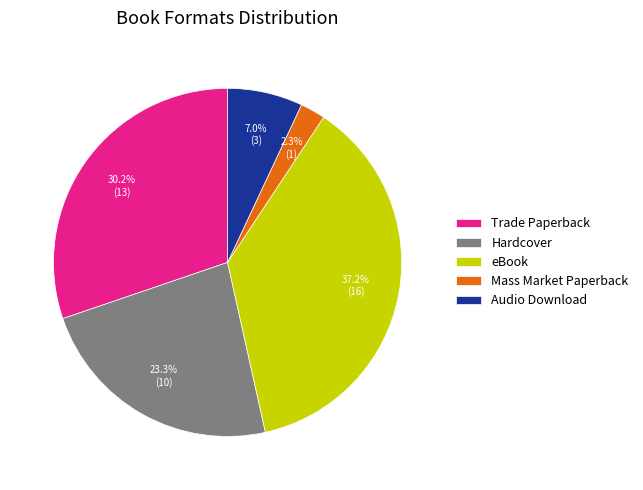

Approximately how many times larger is the value at Hardcover compared to Audio Download?

3.3